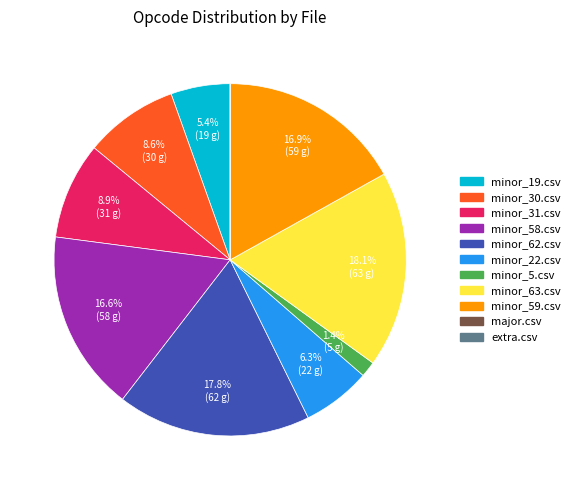

What is the ratio of the value at minor_22.csv to the value at minor_31.csv?

0.7